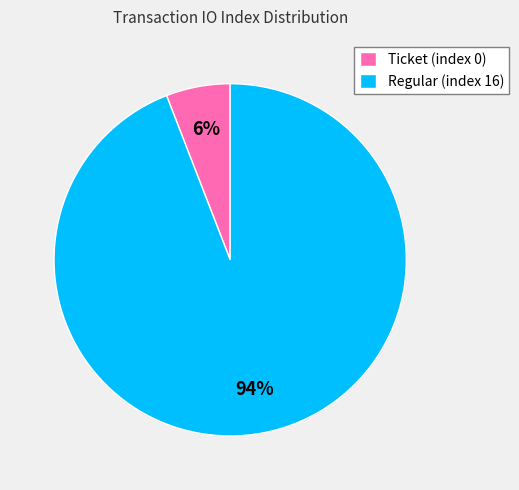

Which has a higher value, Ticket (index 0) or Regular (index 16)?

Regular (index 16)